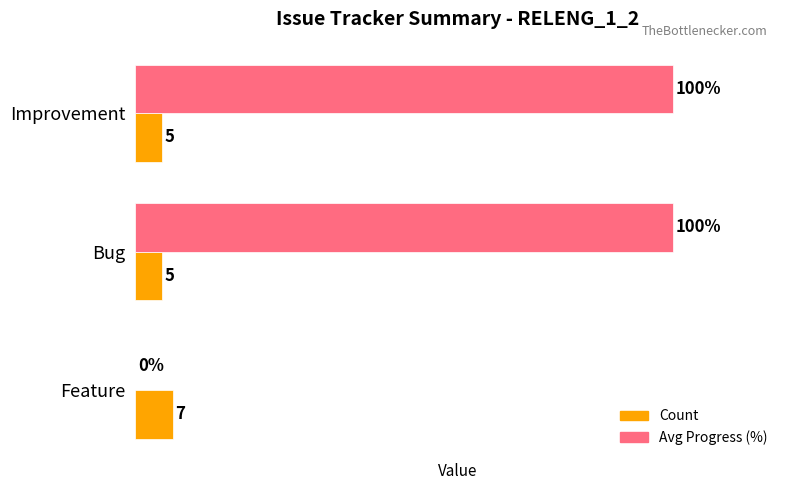

Is the value of Count at Improvement greater than the value of Avg Progress (%) at Improvement?

No